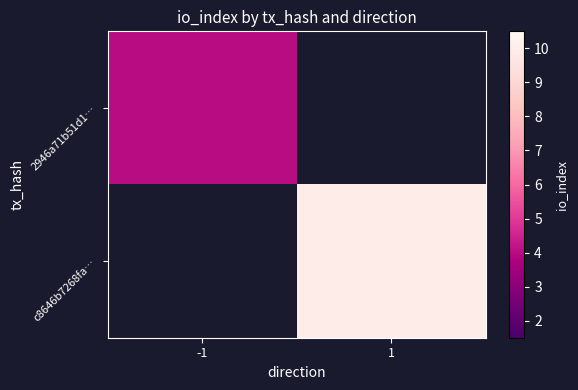

What is the greatest value displayed?

10.0